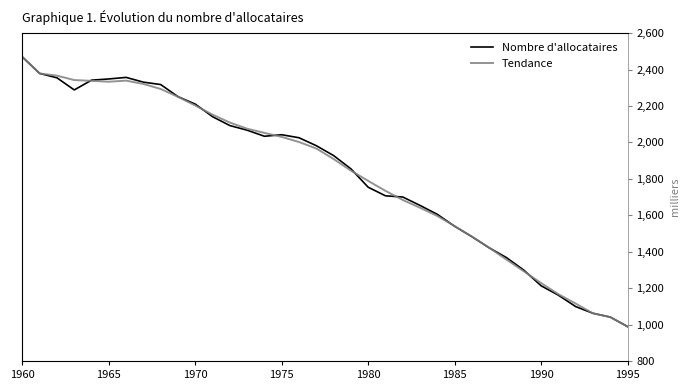

How many values in the Tendance series exceed 1966?

18